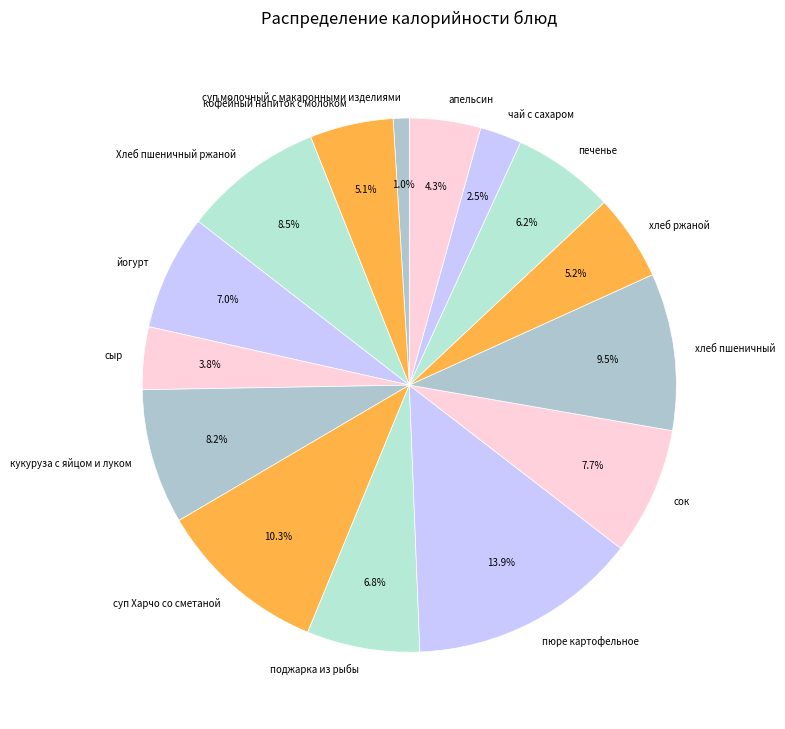

What percentage do йогурт and суп молочный с макаронными изделиями together represent?

8.0%